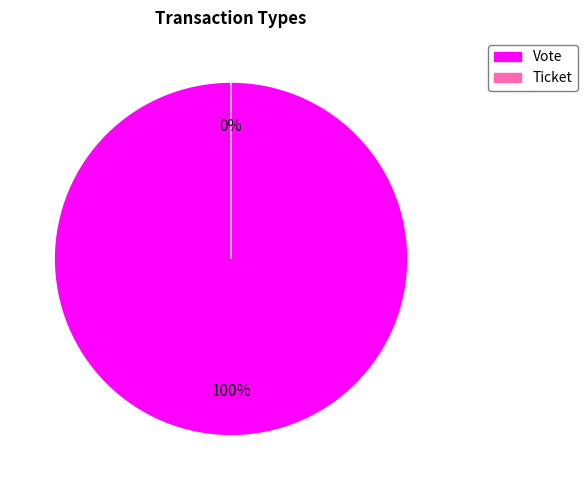

To the nearest percent, what is the combined percentage of Ticket and Vote?

100%